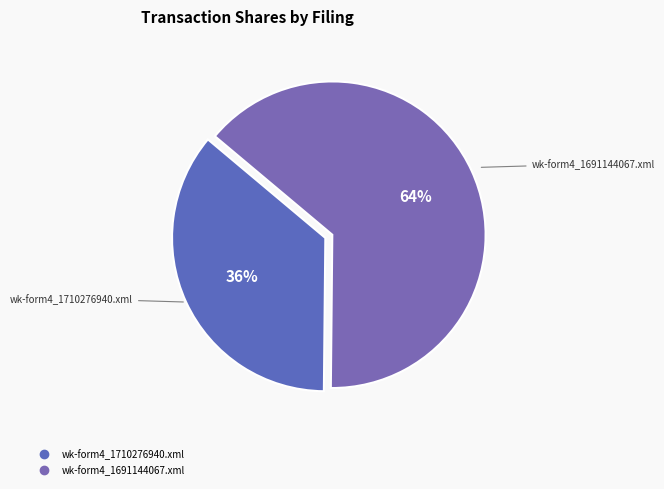

Which slice is the largest?

wk-form4_1691144067.xml